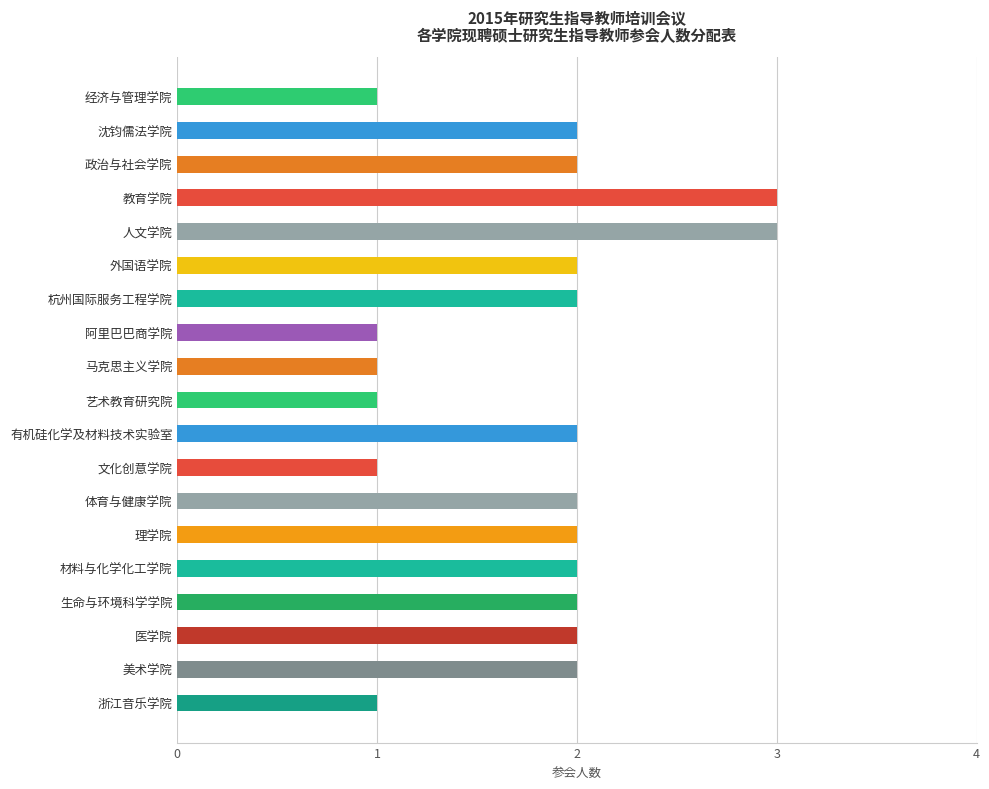

Reading bottom to top, transcribe all the data shown in this chart.

1	2	2	2	2	2	2	1	2	1	1	1	2	2	3	3	2	2	1